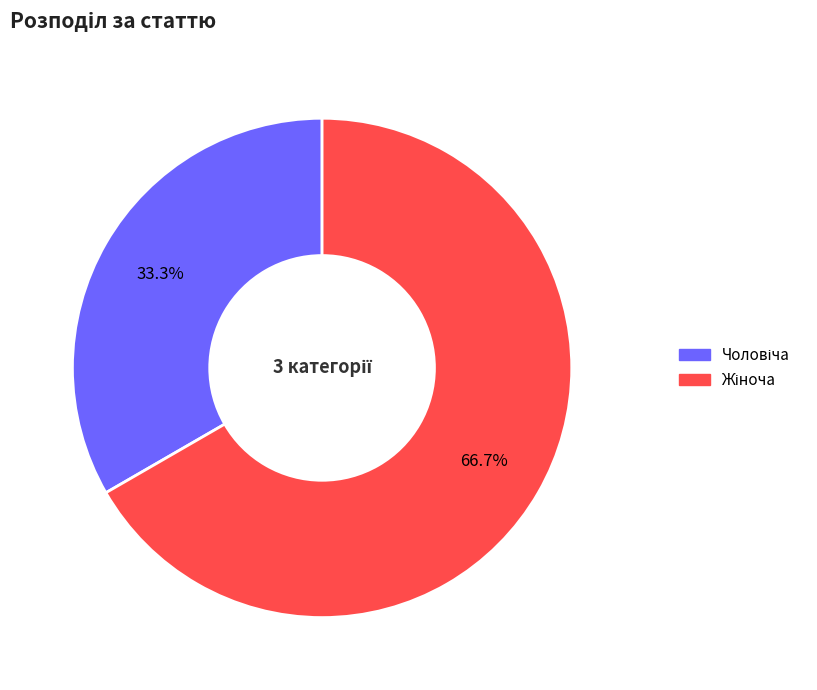

Is there a majority slice in this chart?

Yes